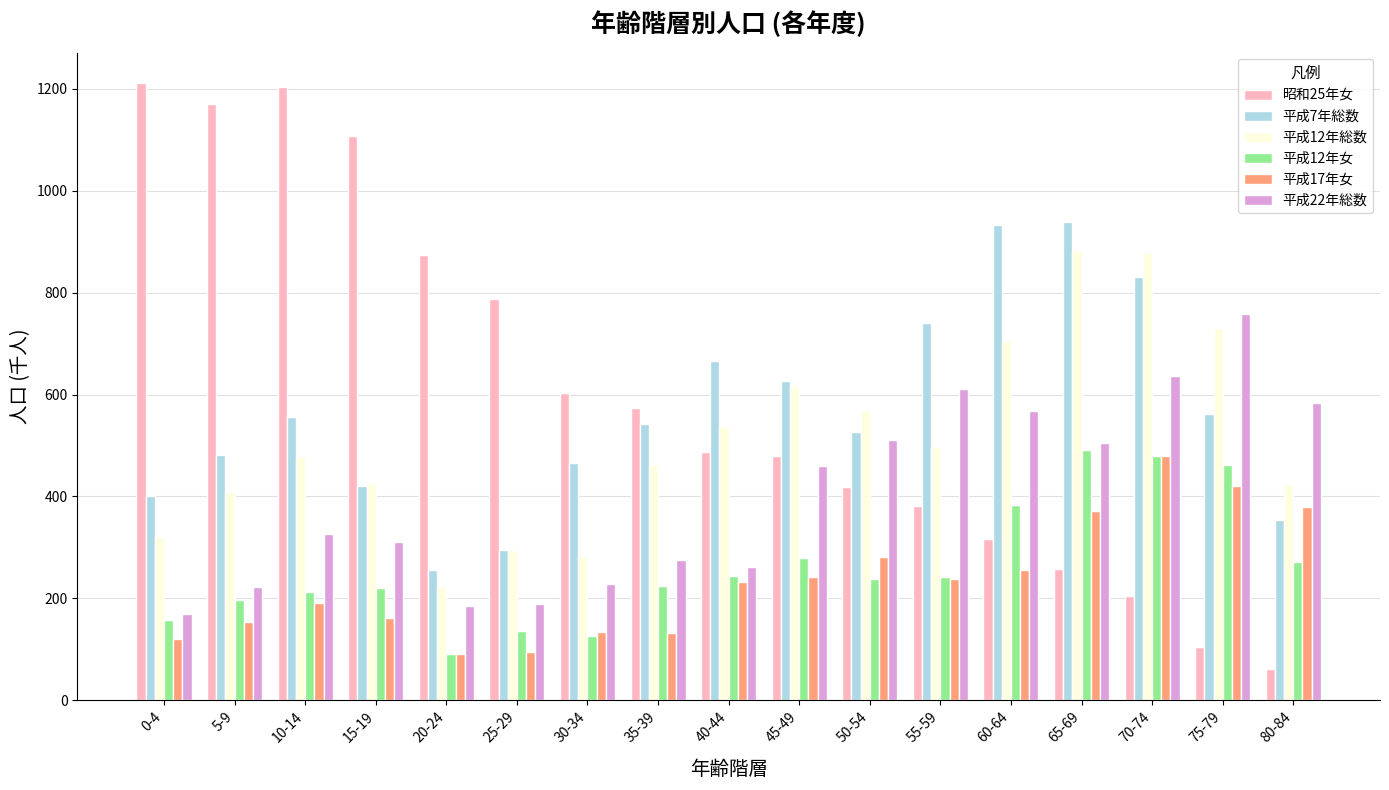

What is the difference between the maximum and minimum values in the 平成7年総数 series?

682